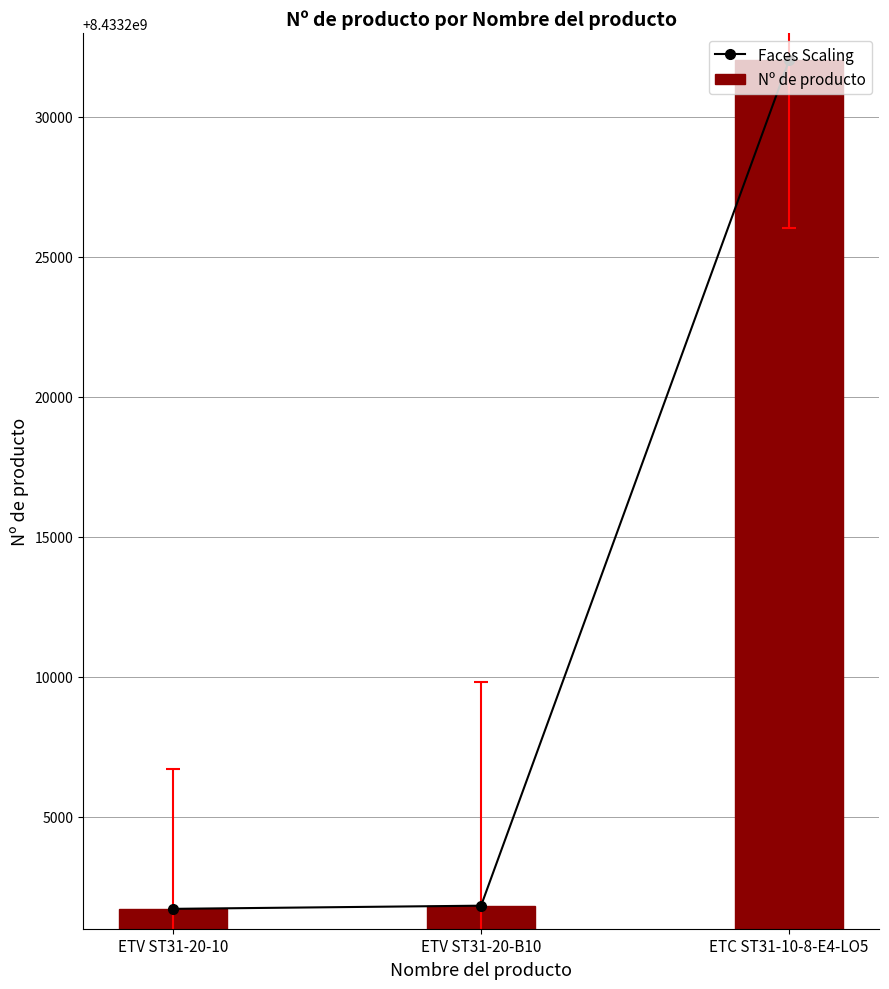

At ETV ST31-20-B10, list the series in order from smallest to largest.

Faces Scaling, Nº de producto